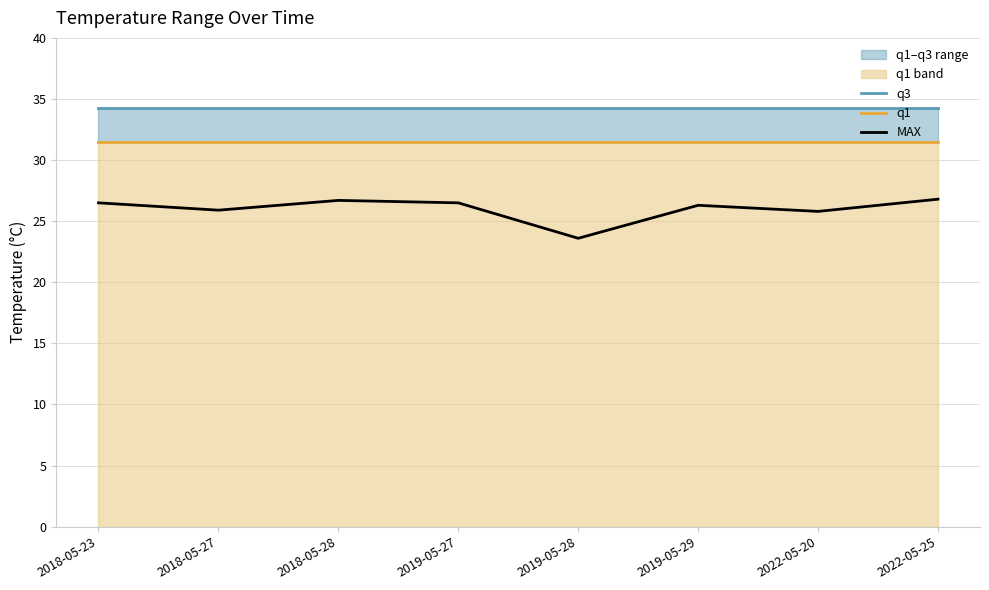

True or false: MAX and q1 cross at least once.

False